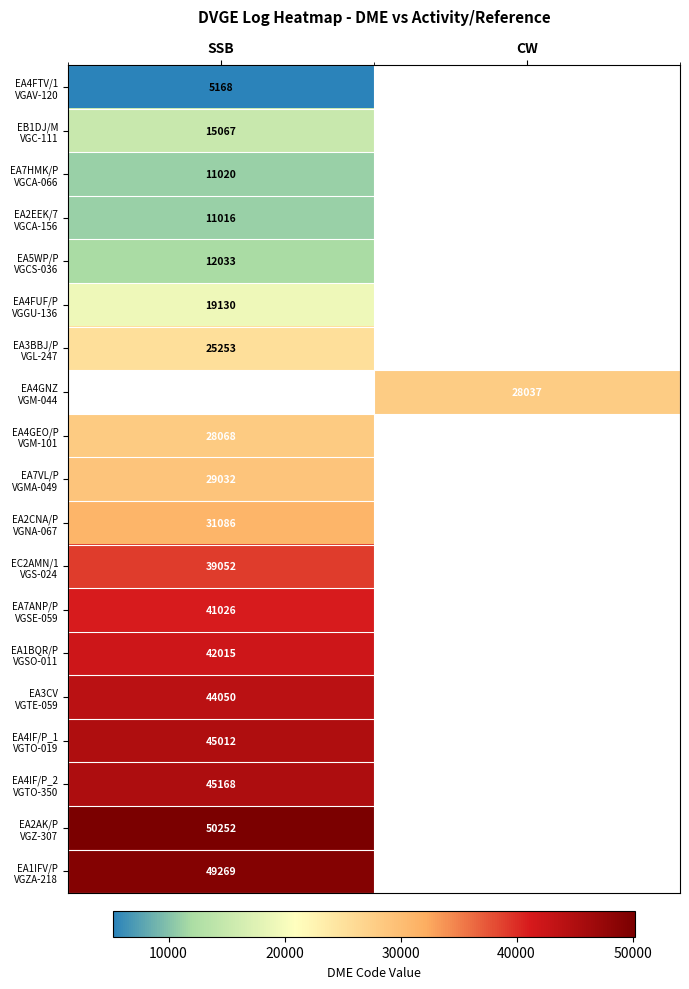

Count the number of data series in this chart.

19